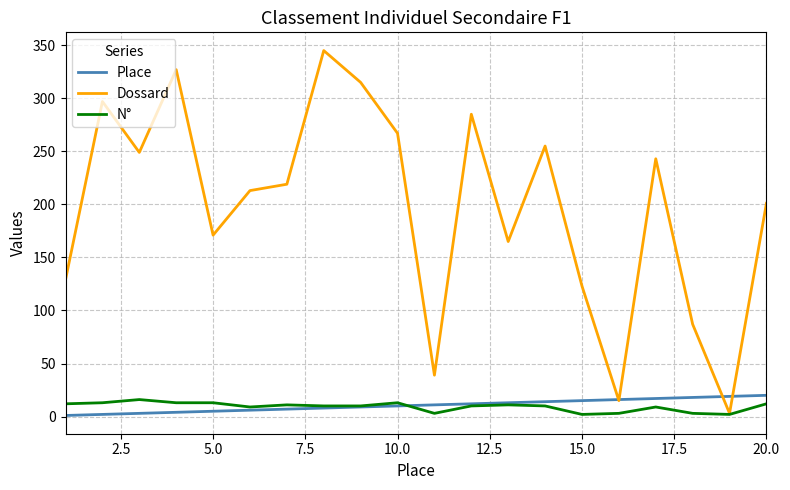

At how many categories does at least one series exceed 52?

17